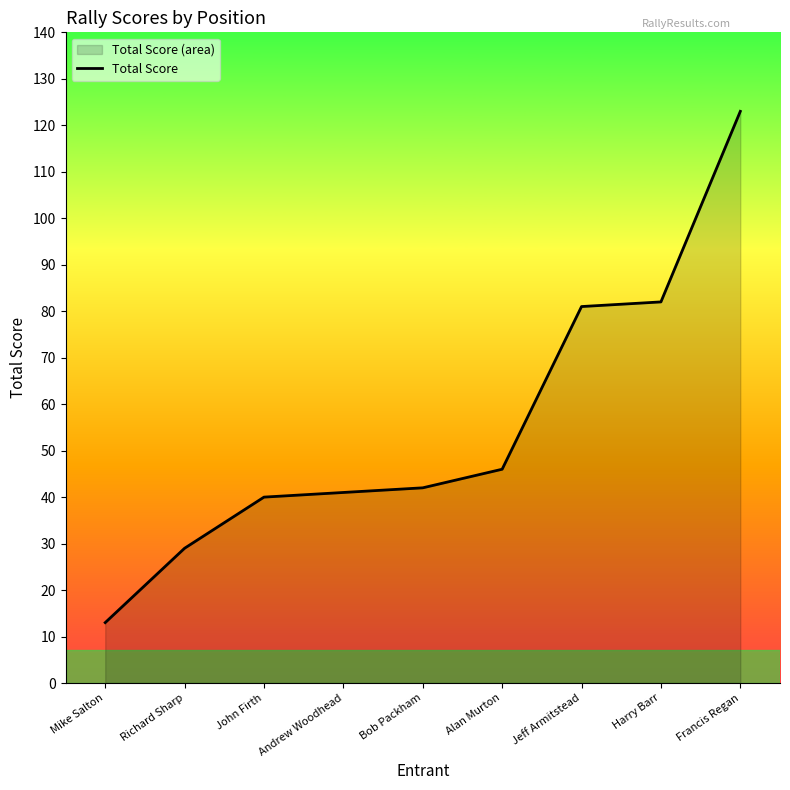

How many data points does each series have?

9